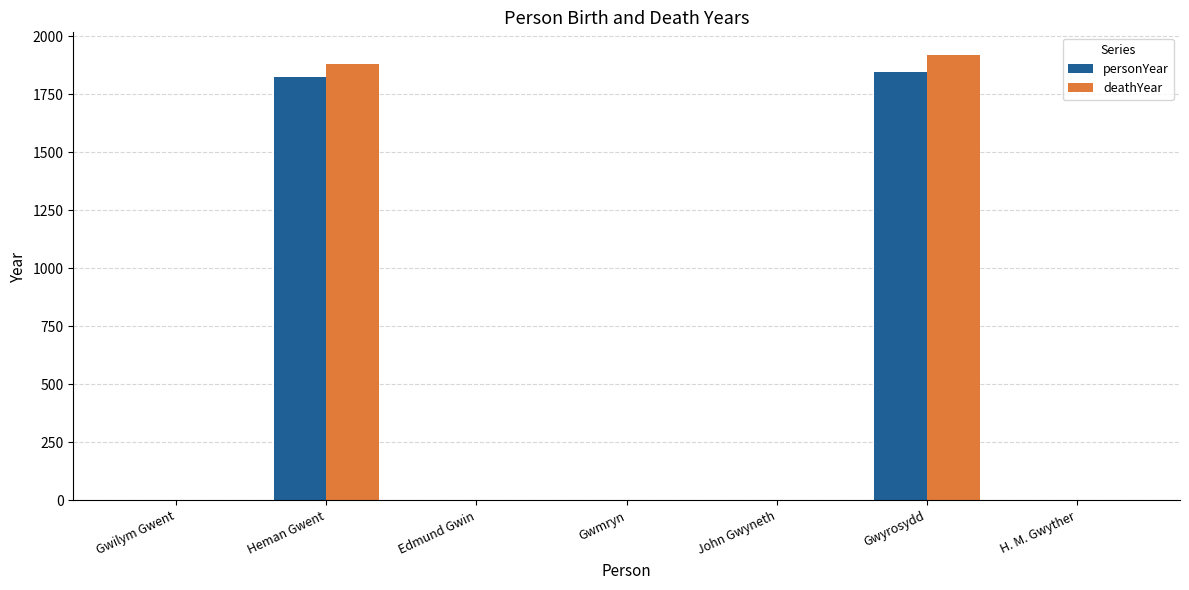

True or false: personYear has a value of 0 at John Gwyneth.

True